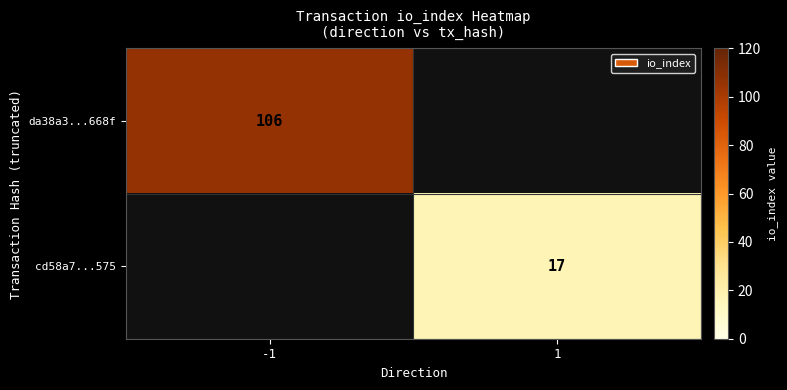

Is the value of da38a3...668f at -1 greater than the value of cd58a7...575 at 1?

Yes